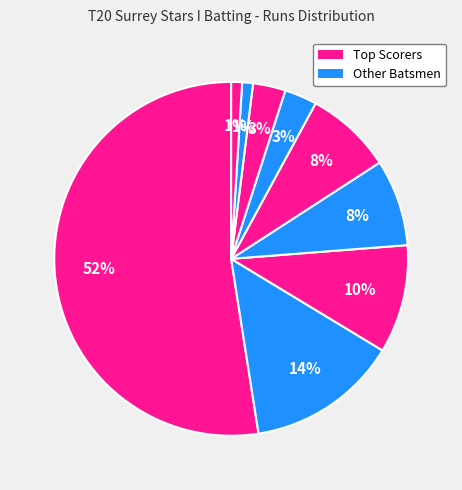

How many slices are in this pie chart?

9